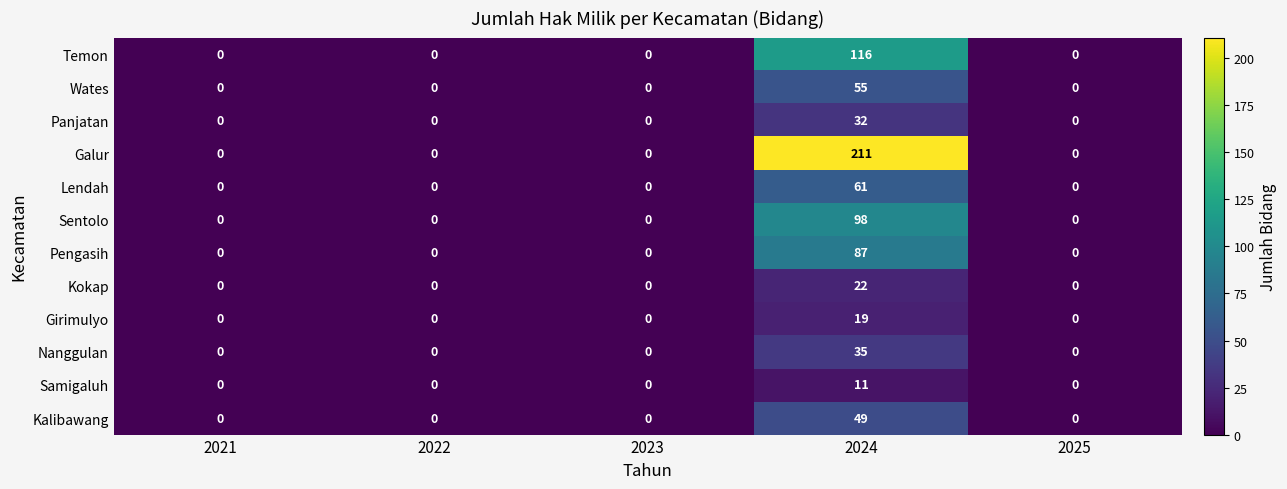

At which category does the chart reach its peak across all series?

2024